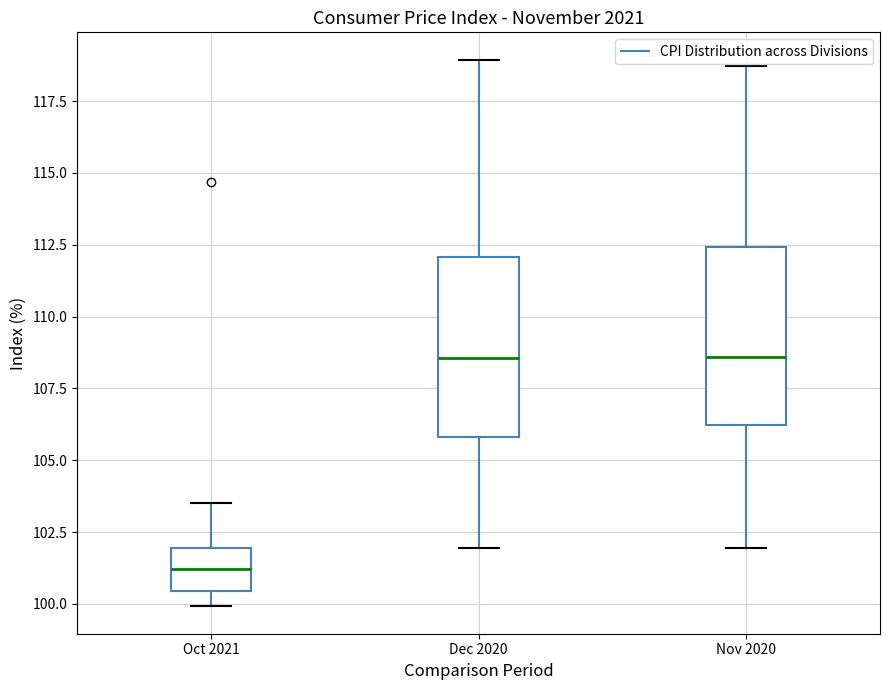

Where does the lower whisker of the box for Dec 2020 end on the y-axis? The values are not printed on the chart, so give them approximately, as read against the axis.

102.0